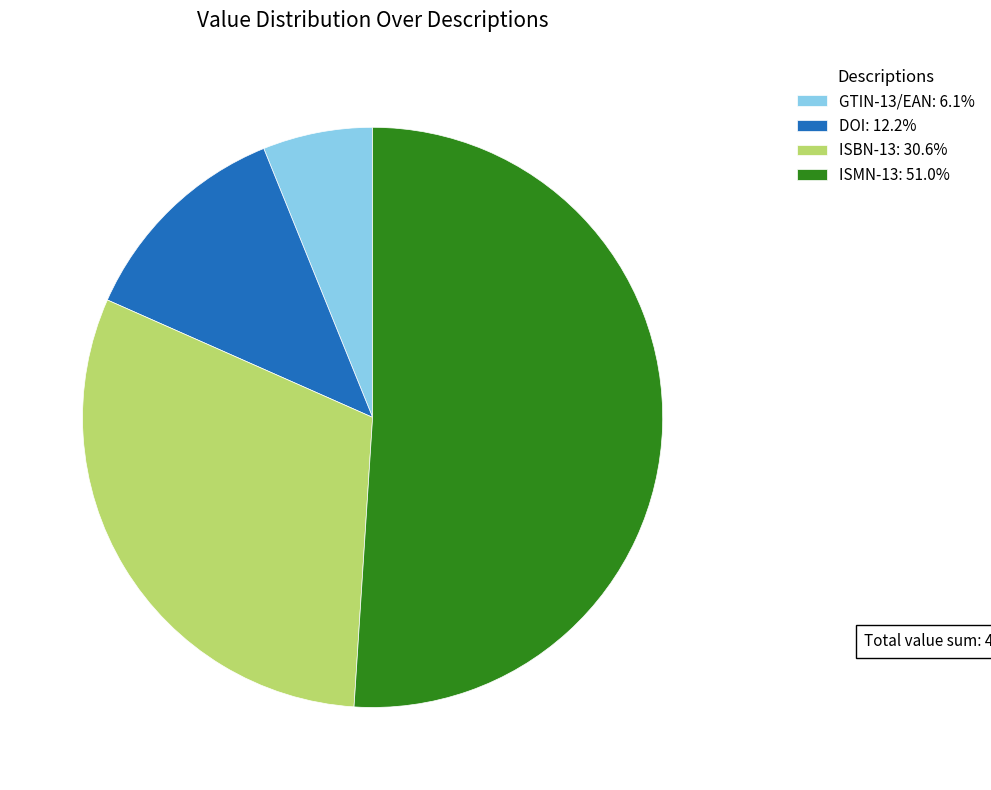

What is the ratio of the value at ISBN-13 to the value at DOI?

2.5